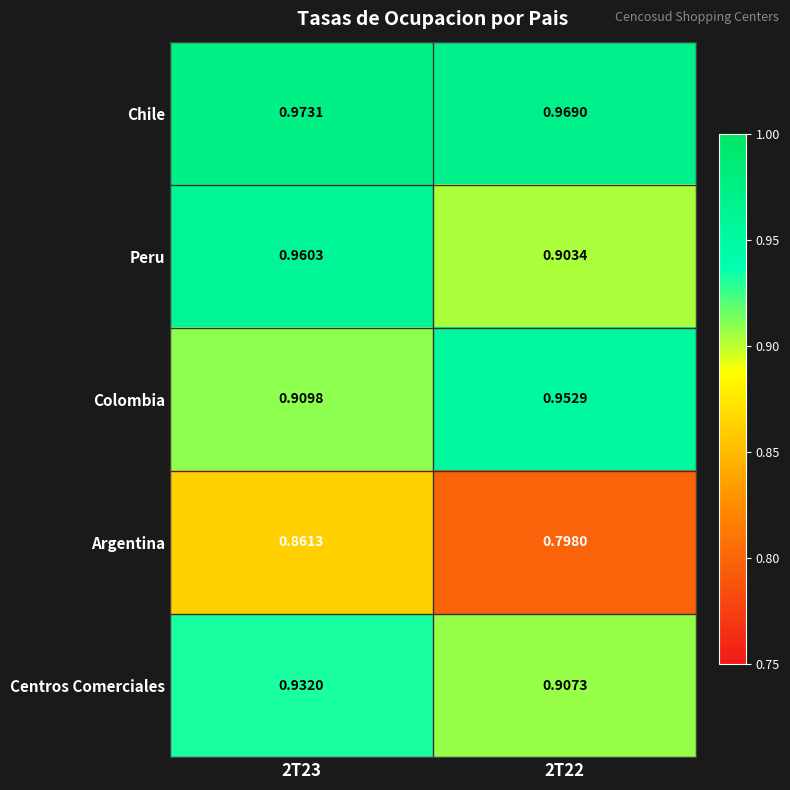

Which series has the largest total across all categories?

Chile